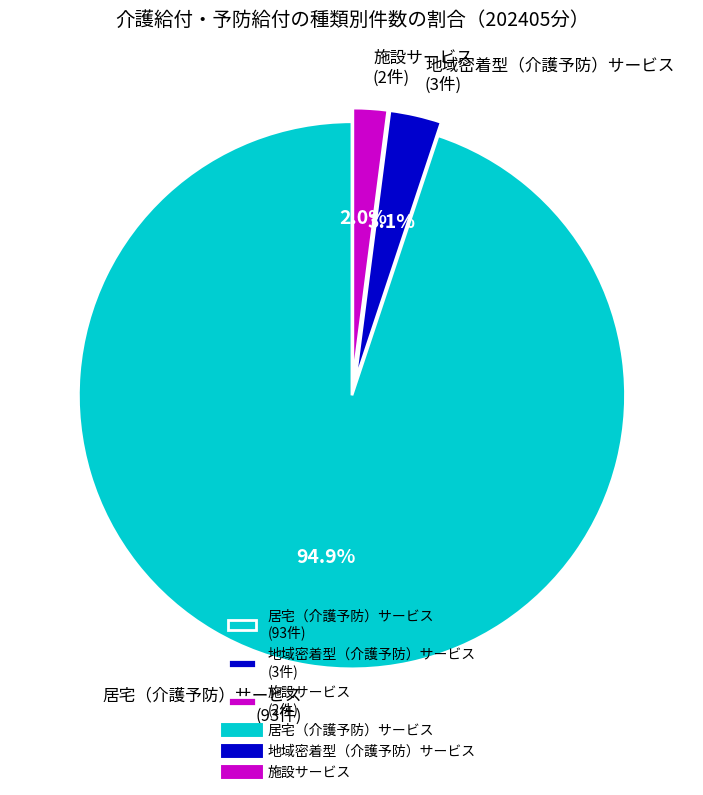

What percentage is the 居宅（介護予防）サービス slice, to the nearest percent?

95%